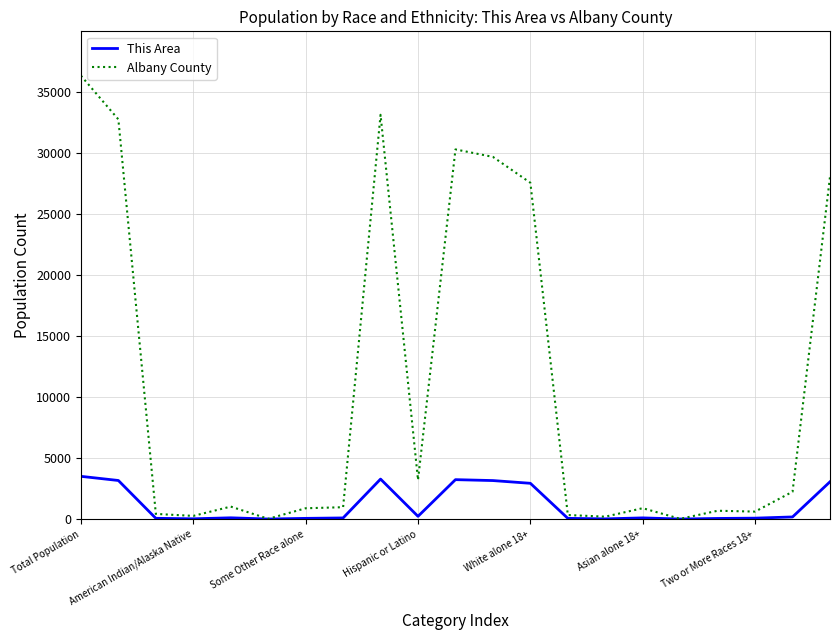

What is the average value of the Albany County series?

10921